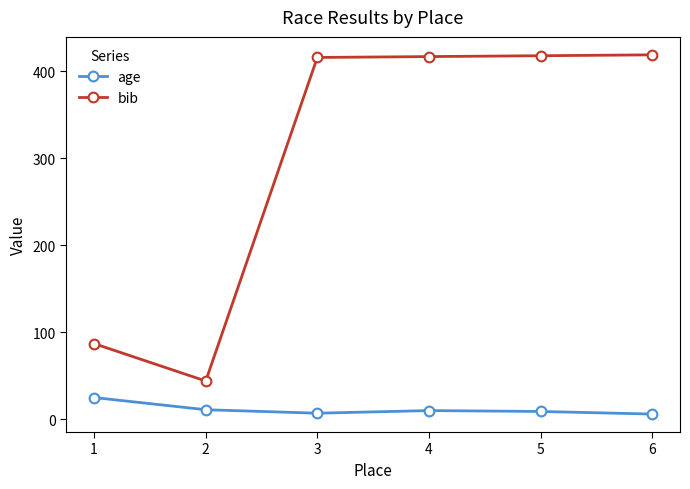

What are all the series names shown in the legend?

age, bib